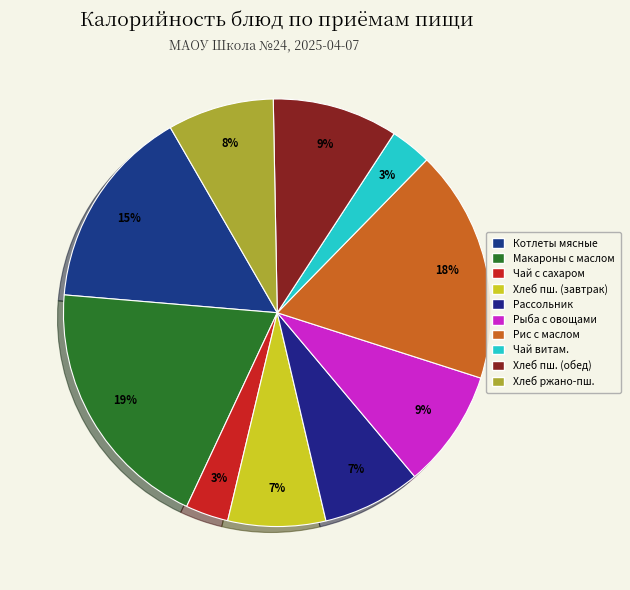

How many segments does this pie chart have?

10